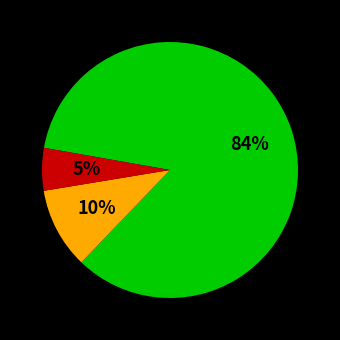

Is there any slice that represents more than half of the pie?

Yes